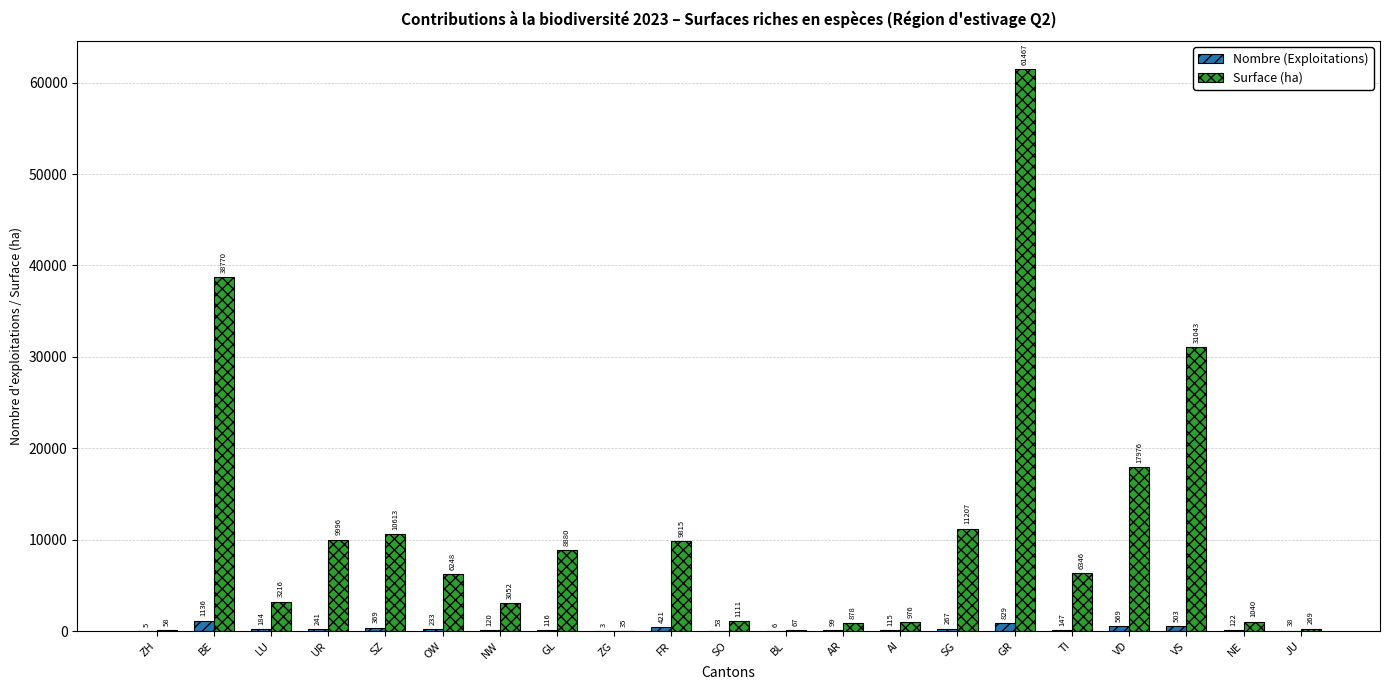

Is the value of Surface (ha) at ZH greater than the value of Nombre (Exploitations) at UR?

No